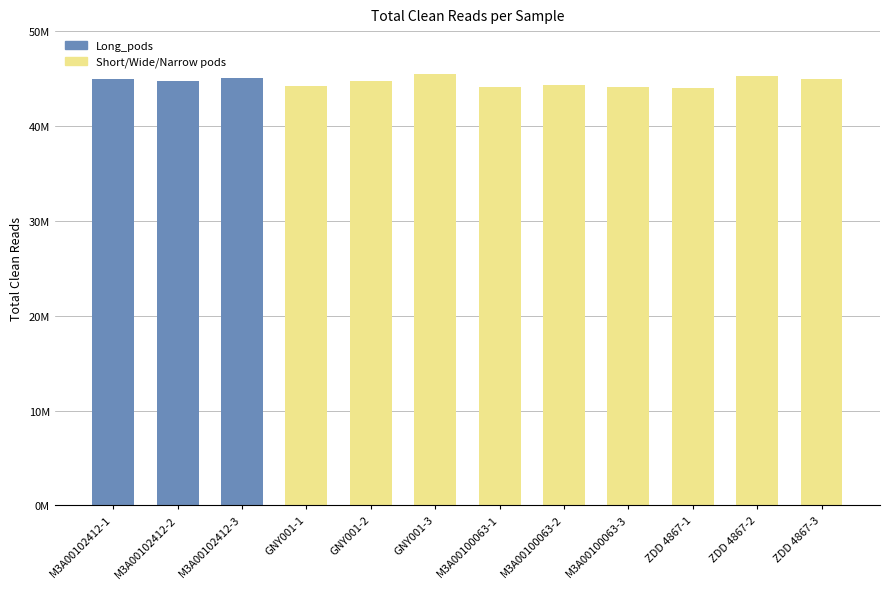

What is the average value?

44665265